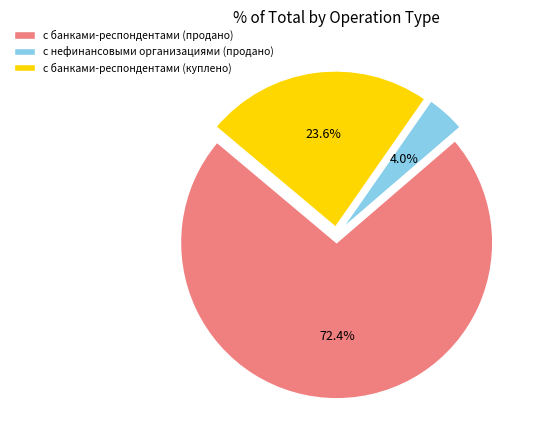

Which has a higher value, с банками-респондентами (куплено) or с банками-респондентами (продано)?

с банками-респондентами (продано)